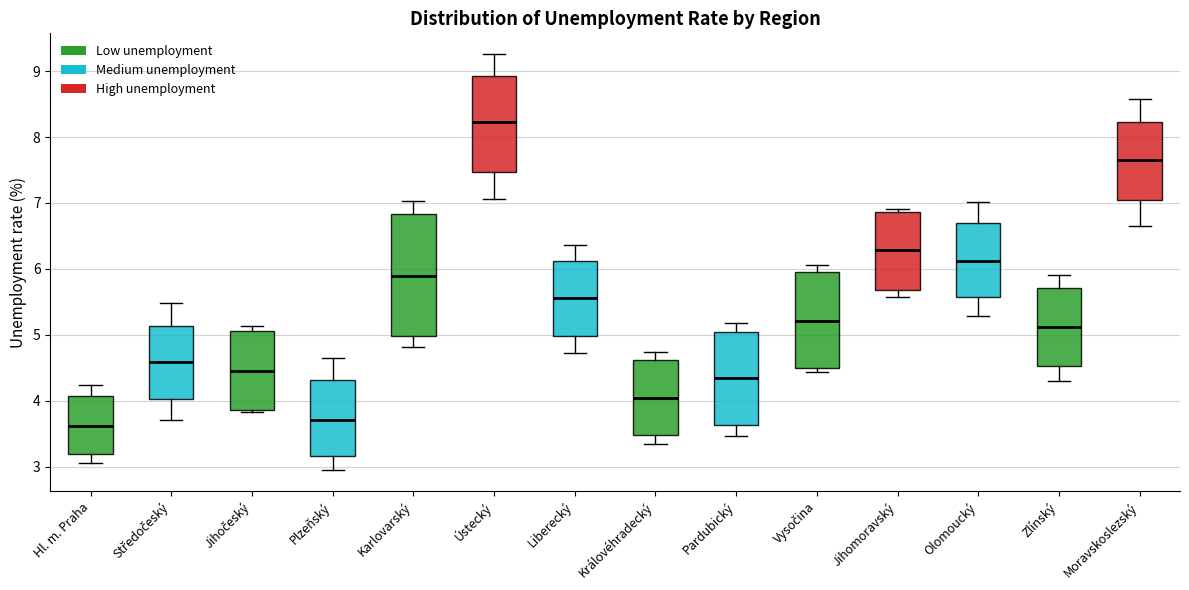

Reading left to right, transcribe this box plot: for each box, give where its median line is, the range the box spans, and where its two whiskers end, as read against the y-axis. The values are not printed on the chart, so give them approximately, as read against the axis.

Hl. m. Praha: median 3.6, box 3.2 to 4.1, whiskers 3.1 to 4.2
Středočeský: median 4.6, box 4.0 to 5.1, whiskers 3.7 to 5.5
Jihočeský: median 4.5, box 3.9 to 5.1, whiskers 3.8 to 5.1 (just above the box's upper edge)
Plzeňský: median 3.7, box 3.2 to 4.3, whiskers 3.0 to 4.6
Karlovarský: median 5.9, box 5.0 to 6.8, whiskers 4.8 to 7.0
Ústecký: median 8.2, box 7.5 to 8.9, whiskers 7.1 to 9.3
Liberecký: median 5.6, box 5.0 to 6.1, whiskers 4.7 to 6.4
Královéhradecký: median 4.0, box 3.5 to 4.6, whiskers 3.4 to 4.7
Pardubický: median 4.3, box 3.6 to 5.0, whiskers 3.5 to 5.2
Vysočina: median 5.2, box 4.5 to 6.0, whiskers 4.4 to 6.1
Jihomoravský: median 6.3, box 5.7 to 6.9, whiskers 5.6 to 6.9 (just above the box's upper edge)
Olomoucký: median 6.1, box 5.6 to 6.7, whiskers 5.3 to 7.0
Zlínský: median 5.1, box 4.5 to 5.7, whiskers 4.3 to 5.9
Moravskoslezský: median 7.6, box 7.0 to 8.2, whiskers 6.6 to 8.6